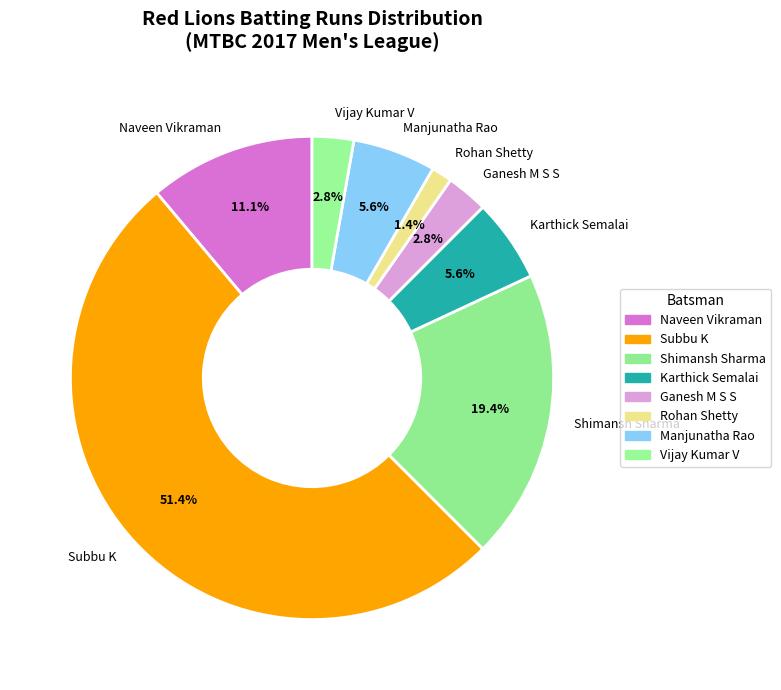

Between Rohan Shetty and Subbu K, which is larger?

Subbu K